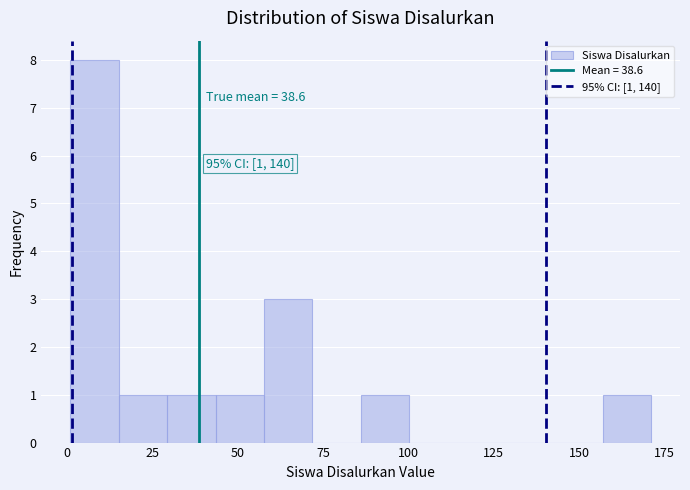

Read against the x-axis, roughly where is the centre of the tallest bar?

10